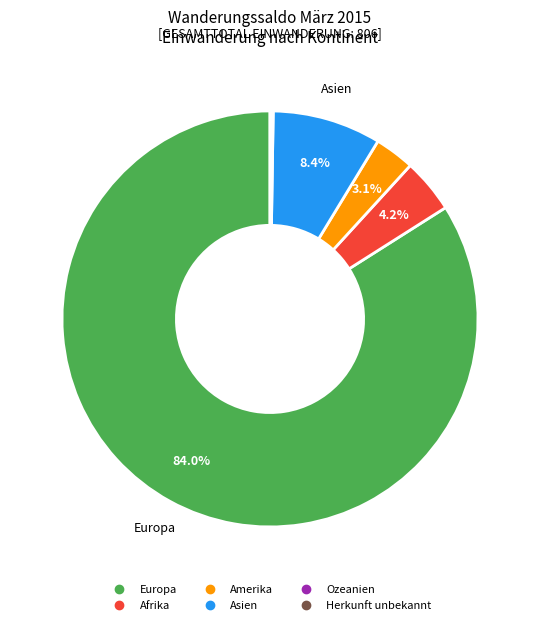

Is it true that Amerika is 3% of the pie?

True